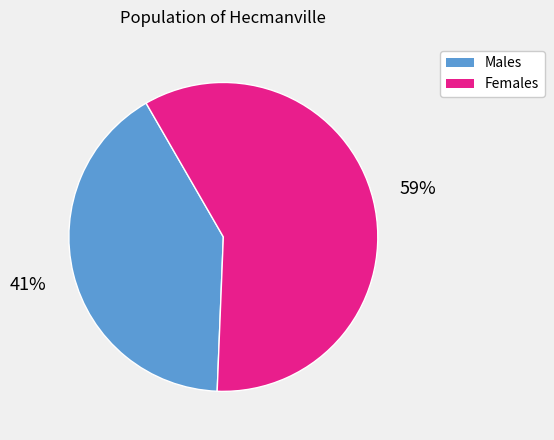

To the nearest percent, what is the difference between the largest and smallest slice percentages?

18%